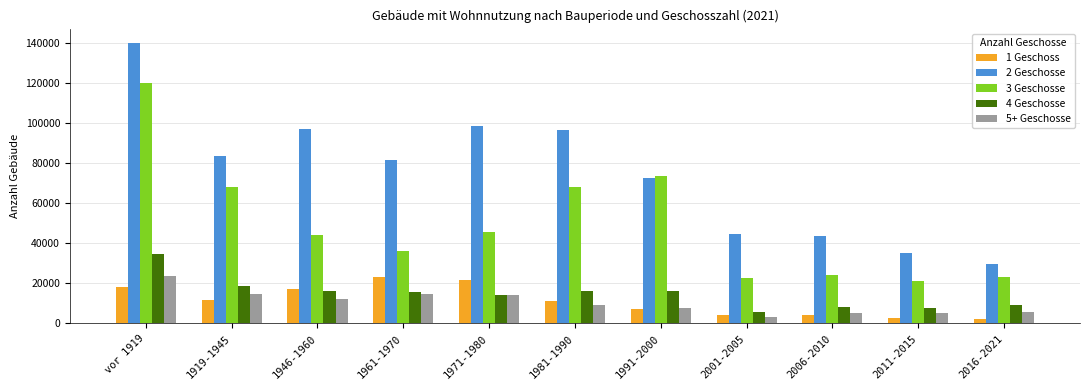

What value does the 1 Geschoss series have at 2001-2005?

4108